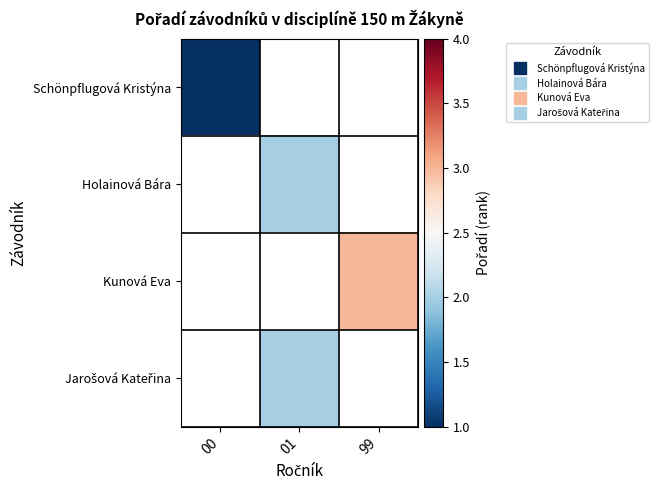

Which series has the largest range (max minus min)?

Schönpflugová Kristýna